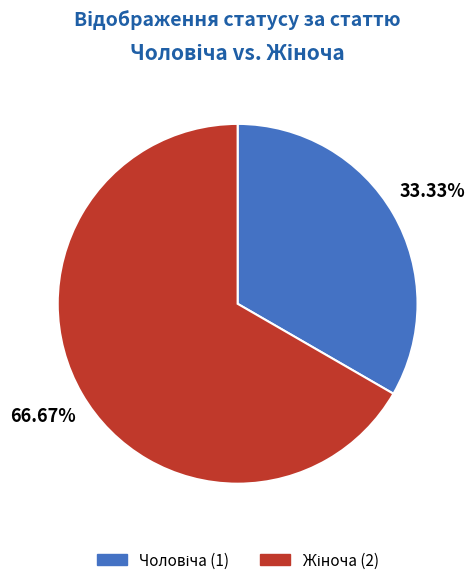

Is there a majority slice in this chart?

Yes